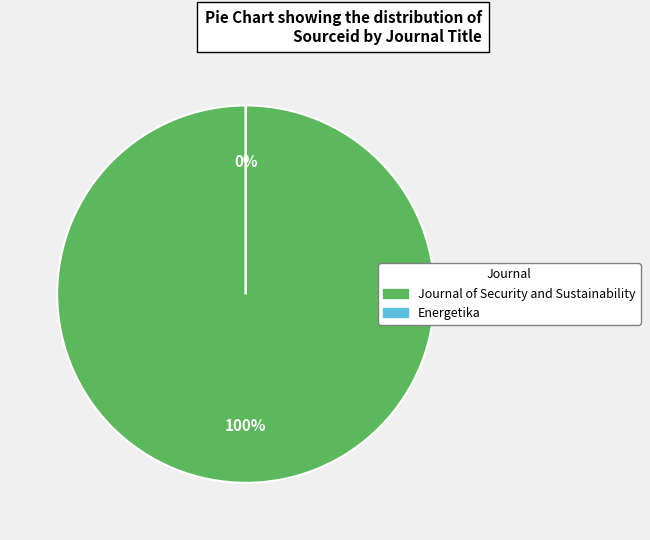

How many segments does this pie chart have?

2